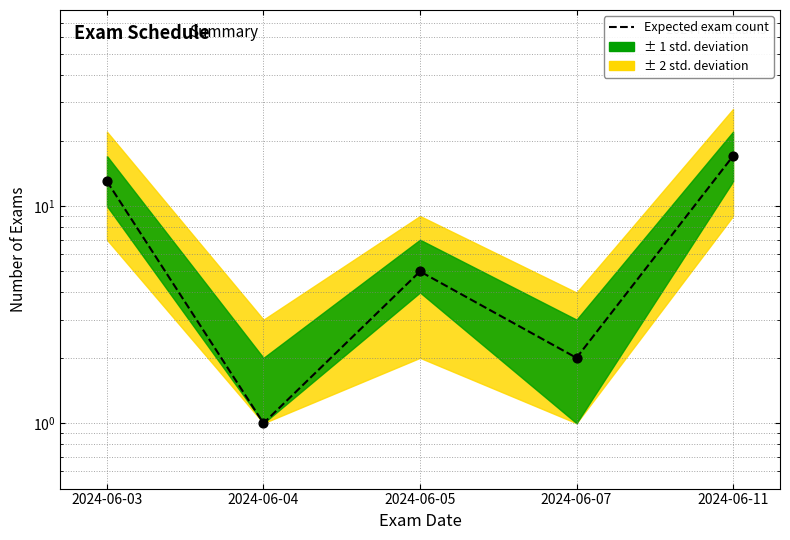

Approximately how many times larger is the value at 2024-06-05 compared to 2024-06-03?

0.4